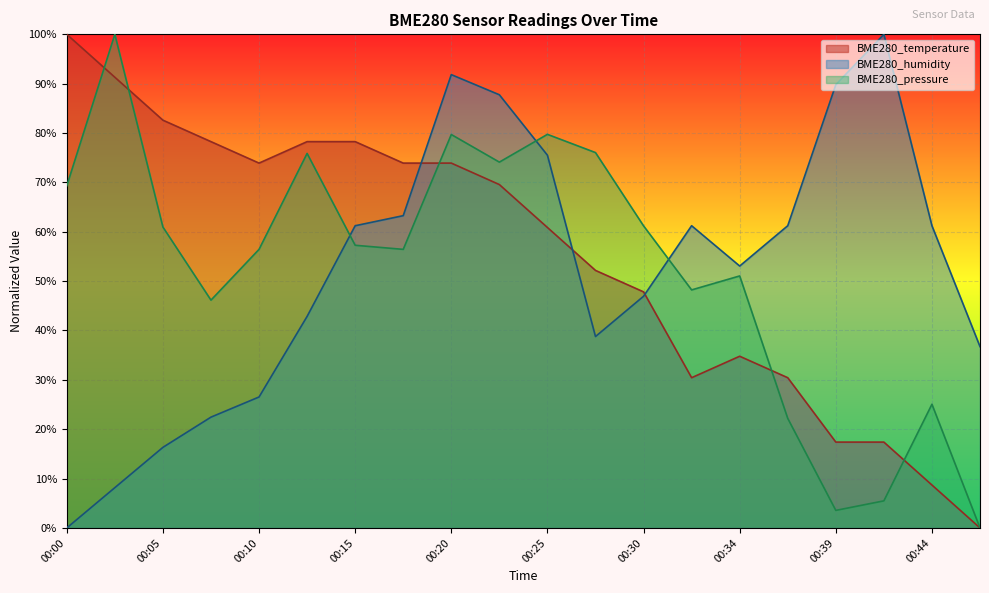

Reading left to right, list all the values displayed in this chart.

BME280_temperature: 00:00=100.0	00:02=91.3	00:05=82.6	00:07=78.3	00:10=73.9	00:12=78.3	00:15=78.3	00:17=73.9	00:20=73.9	00:22=69.6	00:25=60.9	00:27=52.2	00:30=47.8	00:32=30.4	00:34=34.8	00:37=30.4	00:39=17.4	00:42=17.4	00:44=8.7	00:47=0.0
BME280_humidity: 00:00=0.0	00:02=8.2	00:05=16.3	00:07=22.4	00:10=26.5	00:12=42.9	00:15=61.2	00:17=63.3	00:20=91.8	00:22=87.8	00:25=75.5	00:27=38.8	00:30=46.9	00:32=61.2	00:34=53.1	00:37=61.2	00:39=89.8	00:42=100.0	00:44=61.2	00:47=36.7
BME280_pressure: 00:00=69.3	00:02=100.0	00:05=61.0	00:07=46.2	00:10=56.4	00:12=75.9	00:15=57.3	00:17=56.4	00:20=79.7	00:22=74.1	00:25=79.7	00:27=76.0	00:30=61.2	00:32=48.2	00:34=51.1	00:37=22.2	00:39=3.6	00:42=5.5	00:44=25.1	00:47=0.0